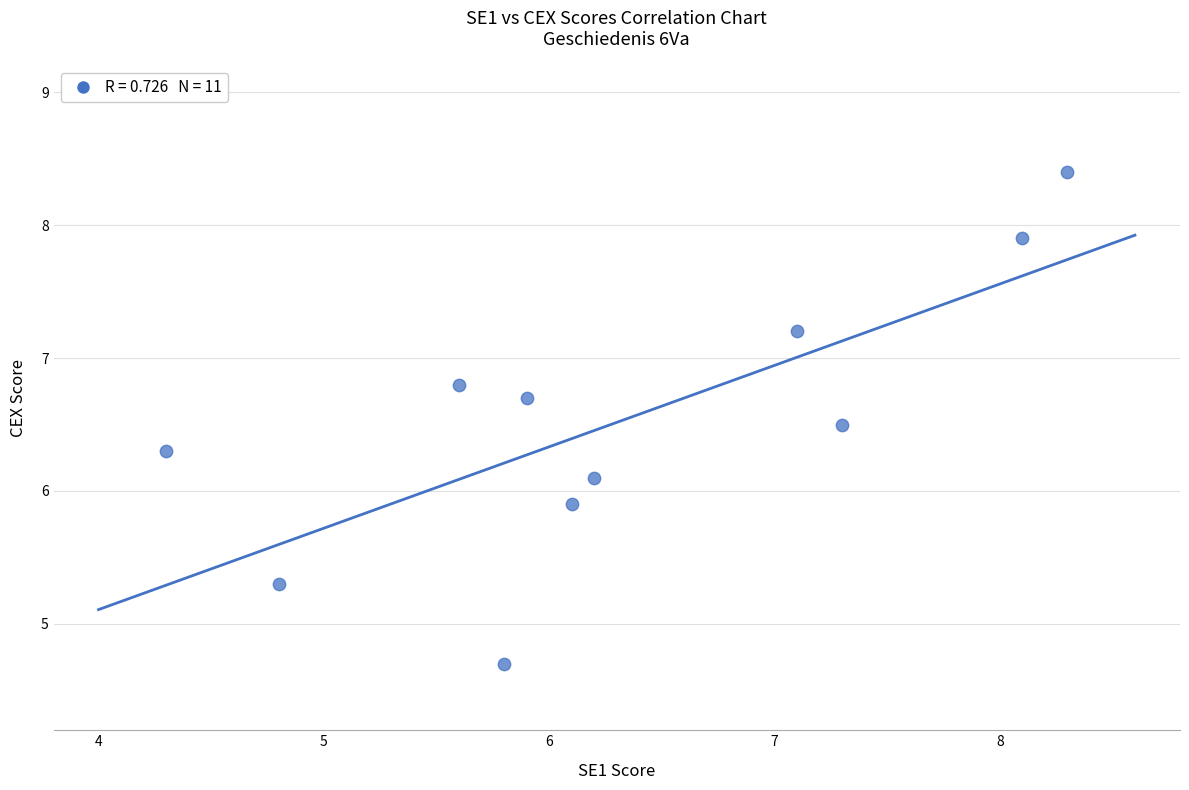

What is the average Y value?

6.5